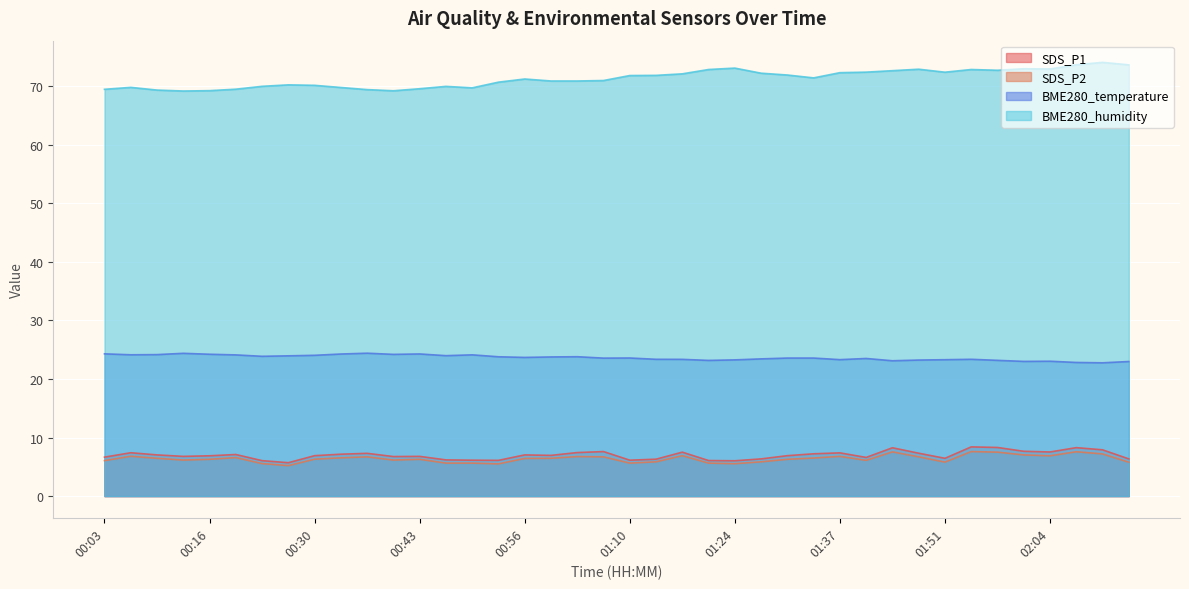

Which series has the largest total across all categories?

BME280_humidity